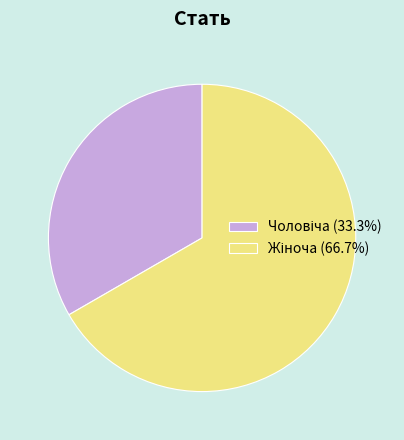

Is there any slice that represents more than half of the pie?

Yes